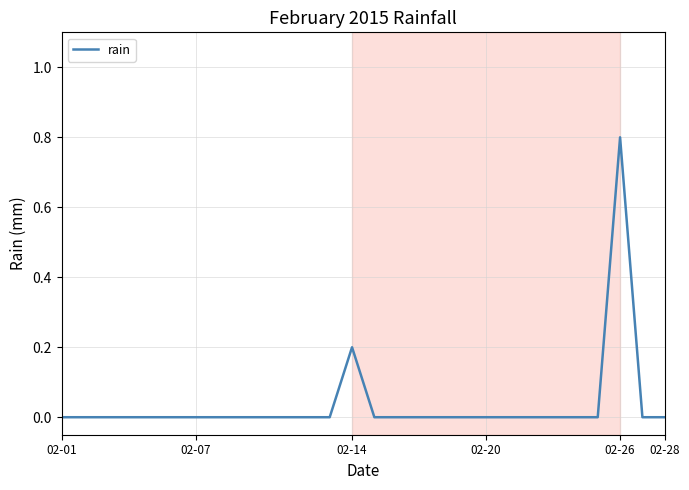

What is the difference between the maximum and minimum values?

0.8